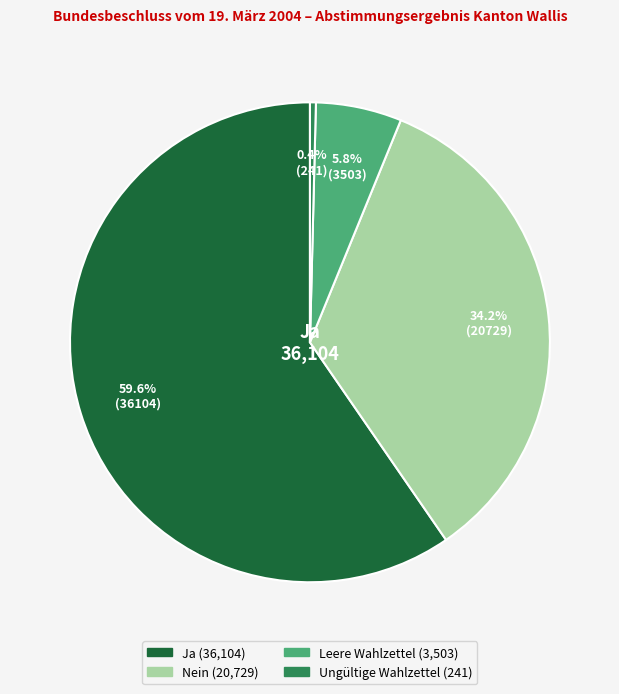

To the nearest percent, what is the difference between the largest and smallest slice percentages?

59%